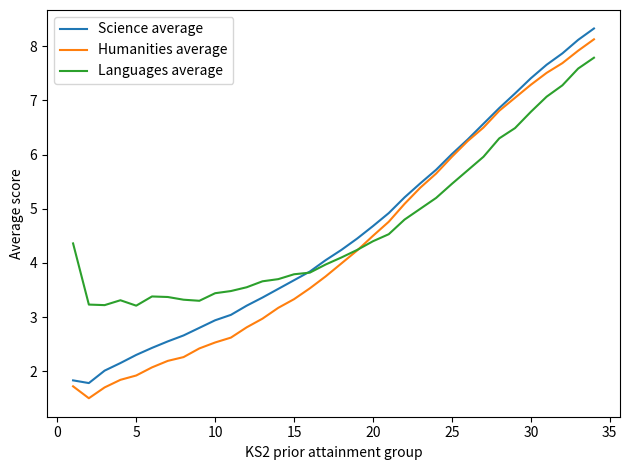

At how many categories does at least one series exceed 3?

34